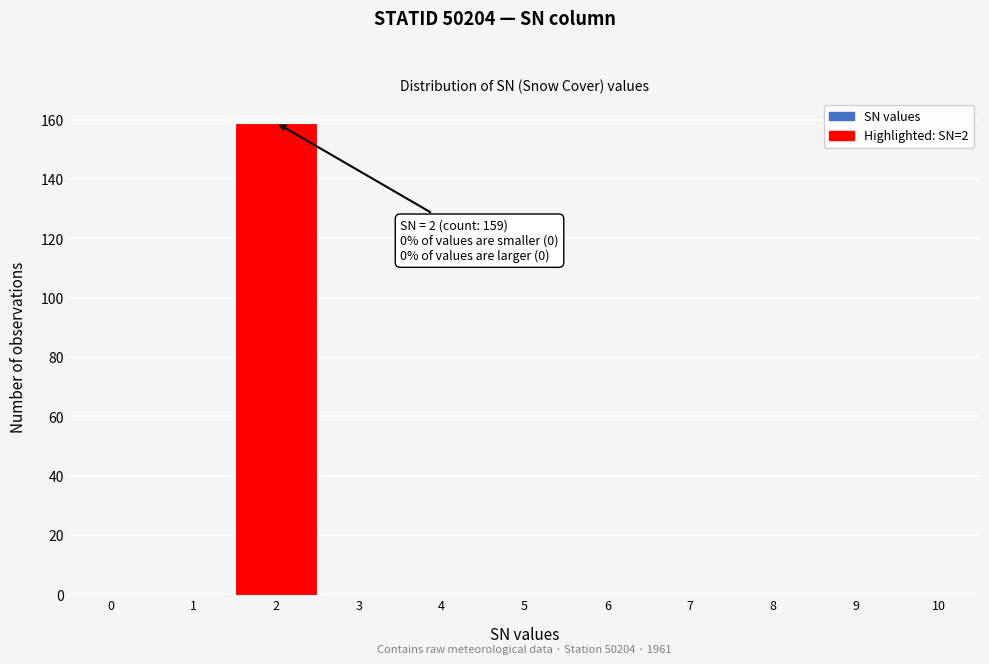

Reading right to left, list all the values displayed in this chart.

10=0	9=0	8=0	7=0	6=0	5=0	4=0	3=0	2=159	1=0	0=0